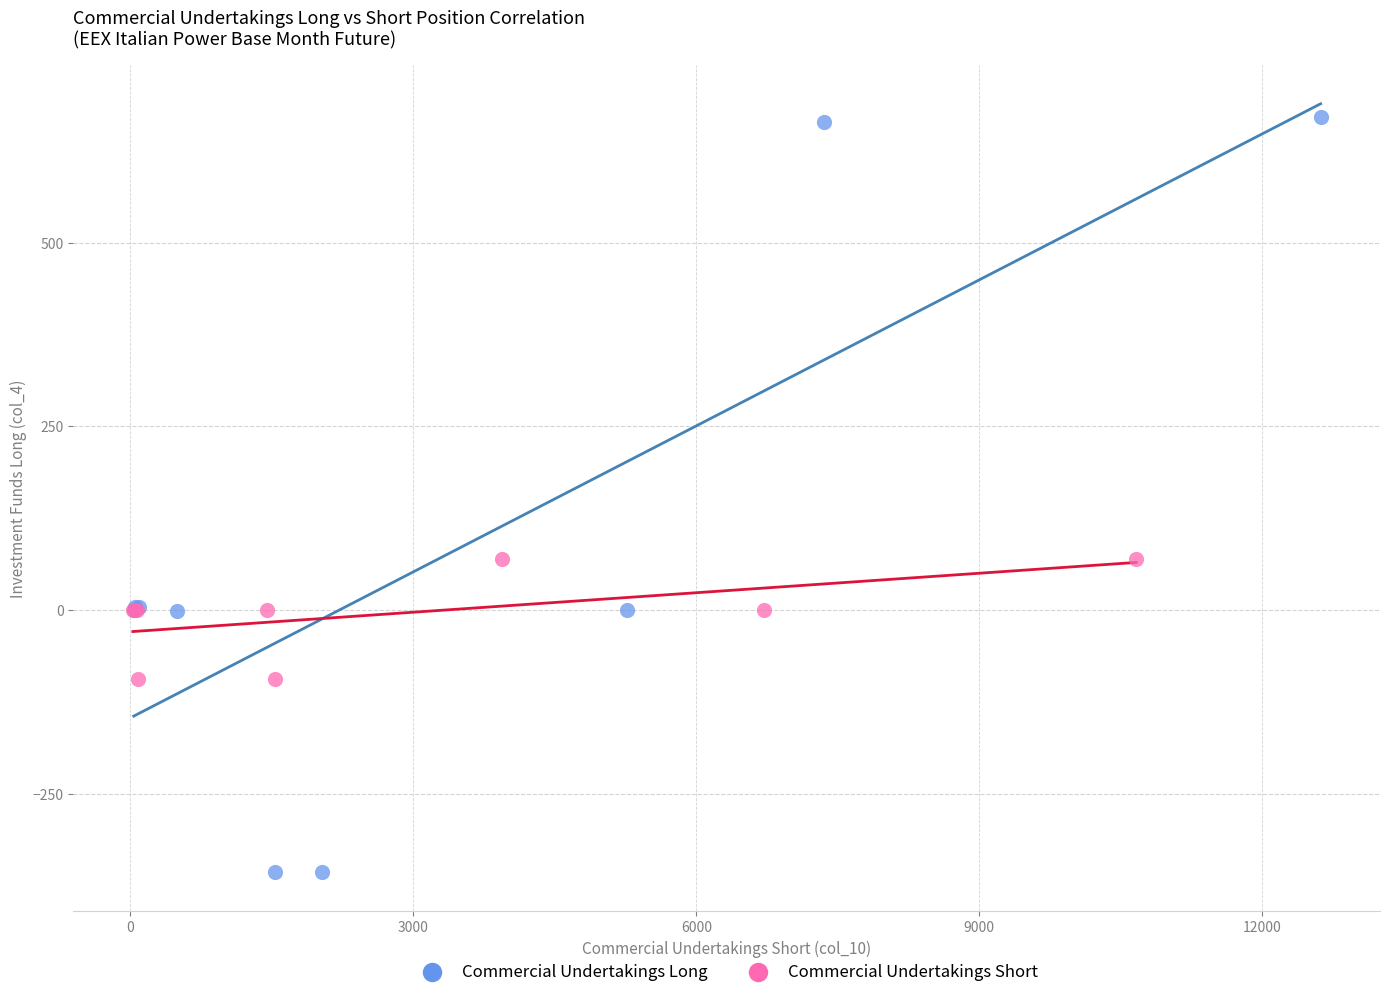

Which series reaches the minimum Y coordinate?

Commercial Undertakings Long